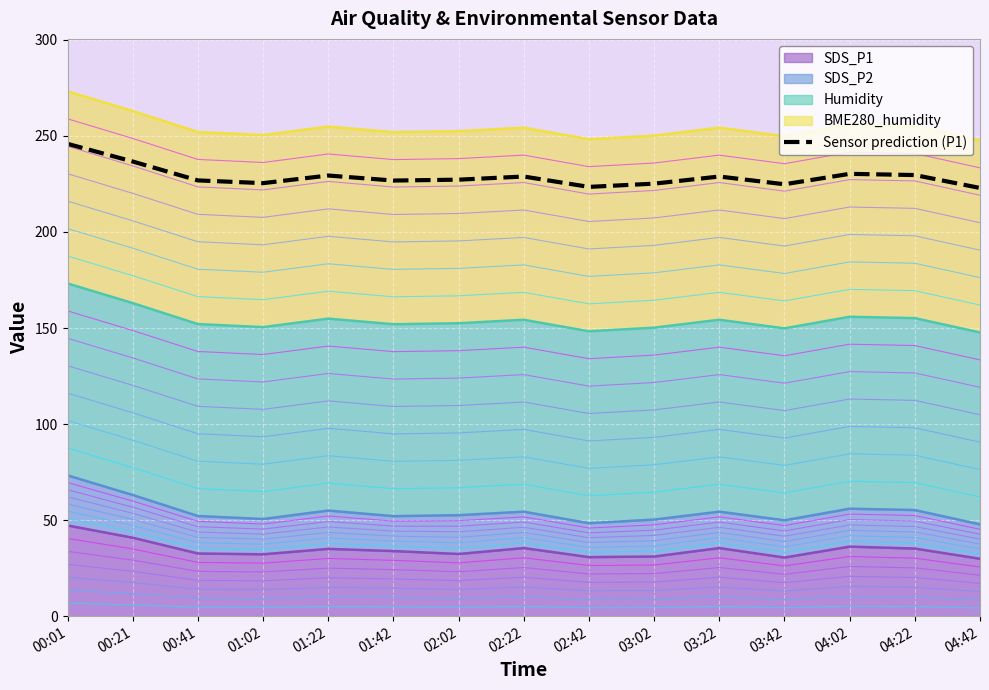

What position from the right is 01:02?

12